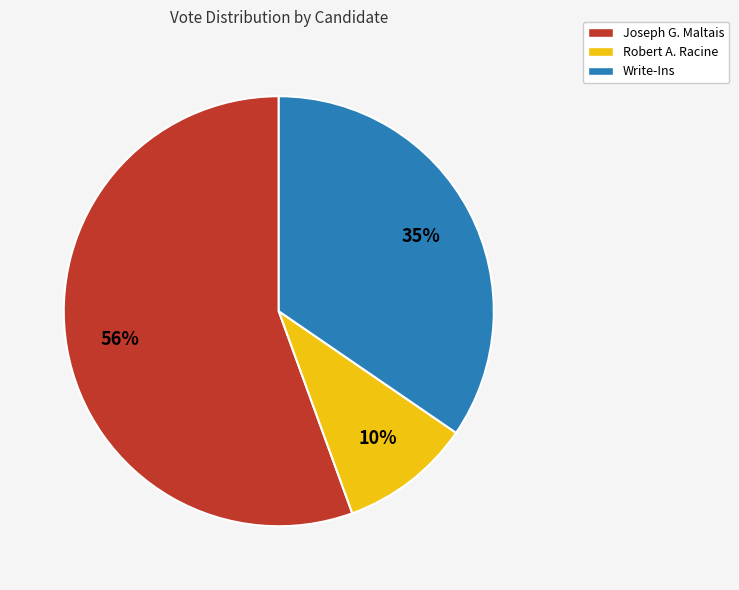

Is it true that Robert A. Racine is 10% of the pie?

True